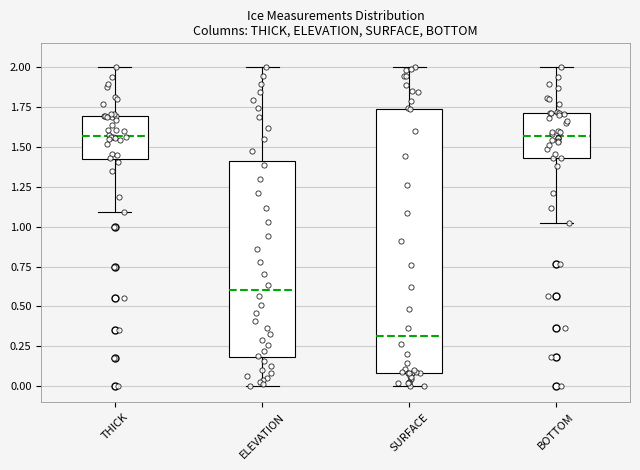

Which box's median line is the lowest?

SURFACE